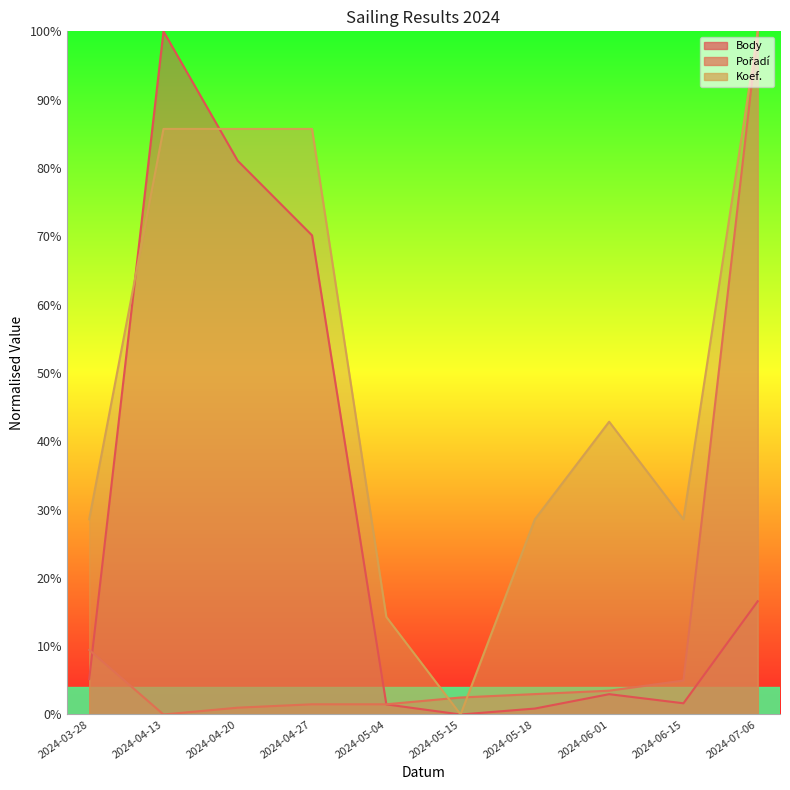

What is the label of the 3rd point from the right?

2024-06-01